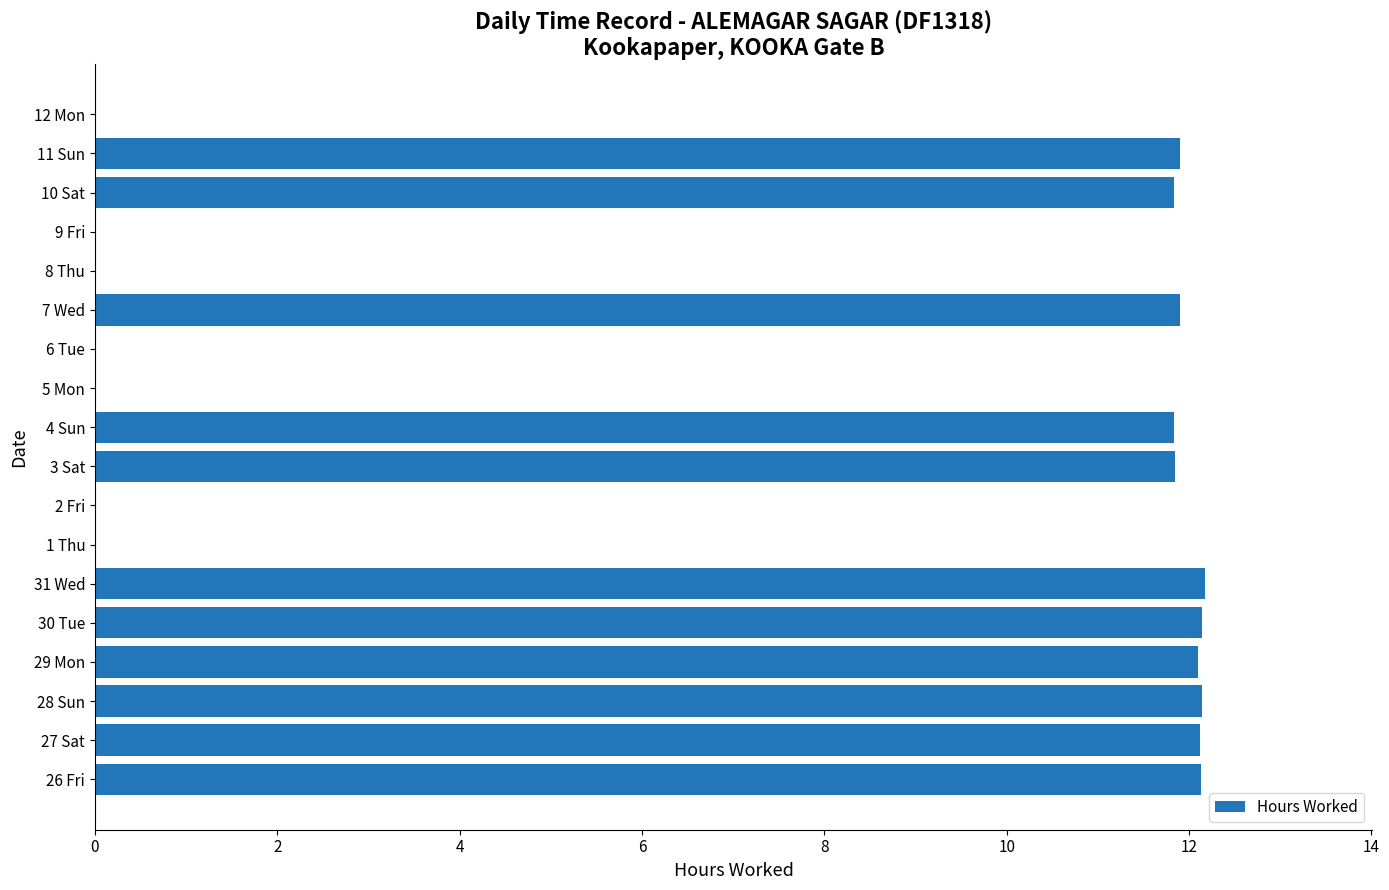

What is the sum of all values?

132.1